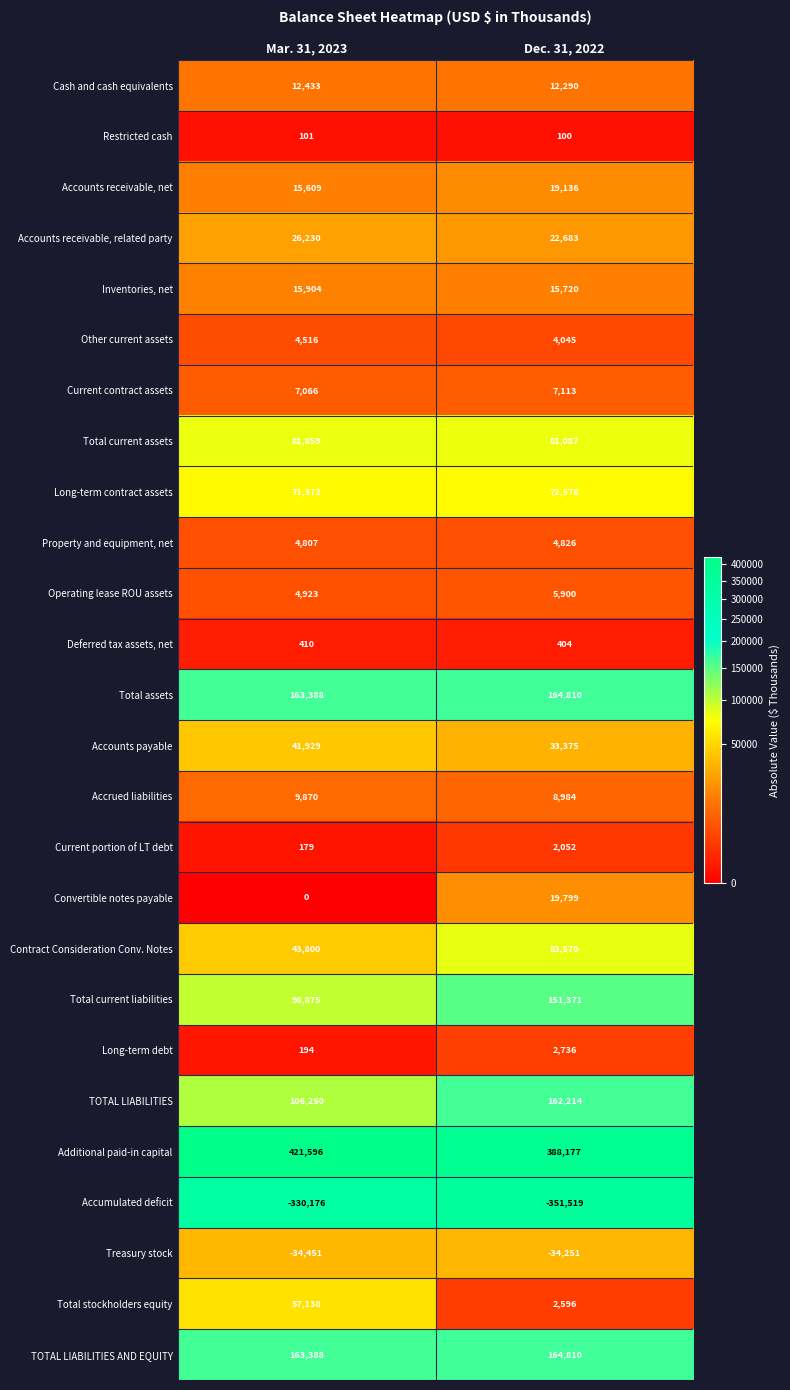

Rank the categories by TOTAL LIABILITIES AND EQUITY value from highest to lowest.

Dec. 31, 2022, Mar. 31, 2023